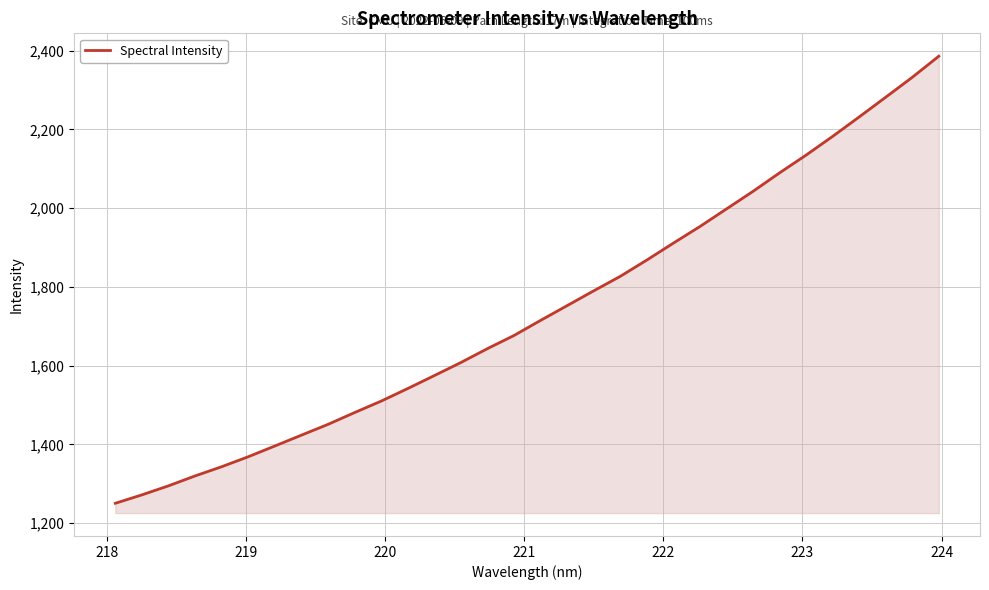

What is the difference between the maximum and minimum values?

1135.3